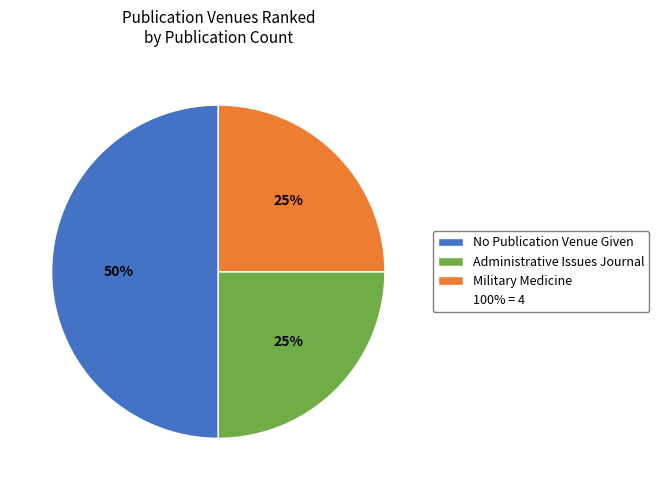

To the nearest percent, what is the average slice percentage?

33%